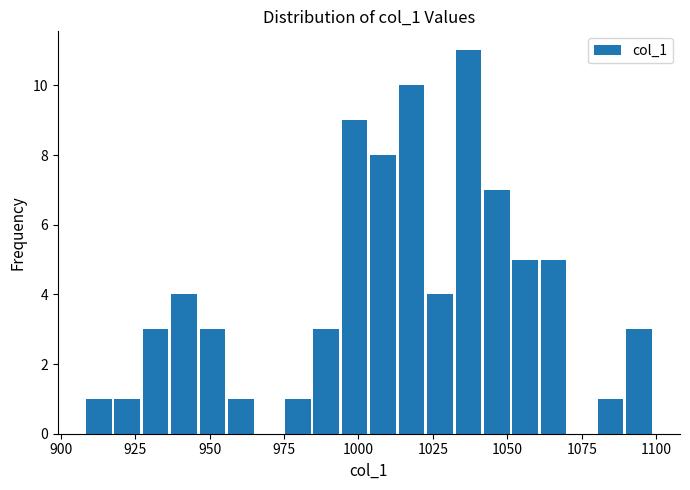

Around what value on the x-axis is the tallest bar? Give the approximate position of its centre, as read against the axis.

1035